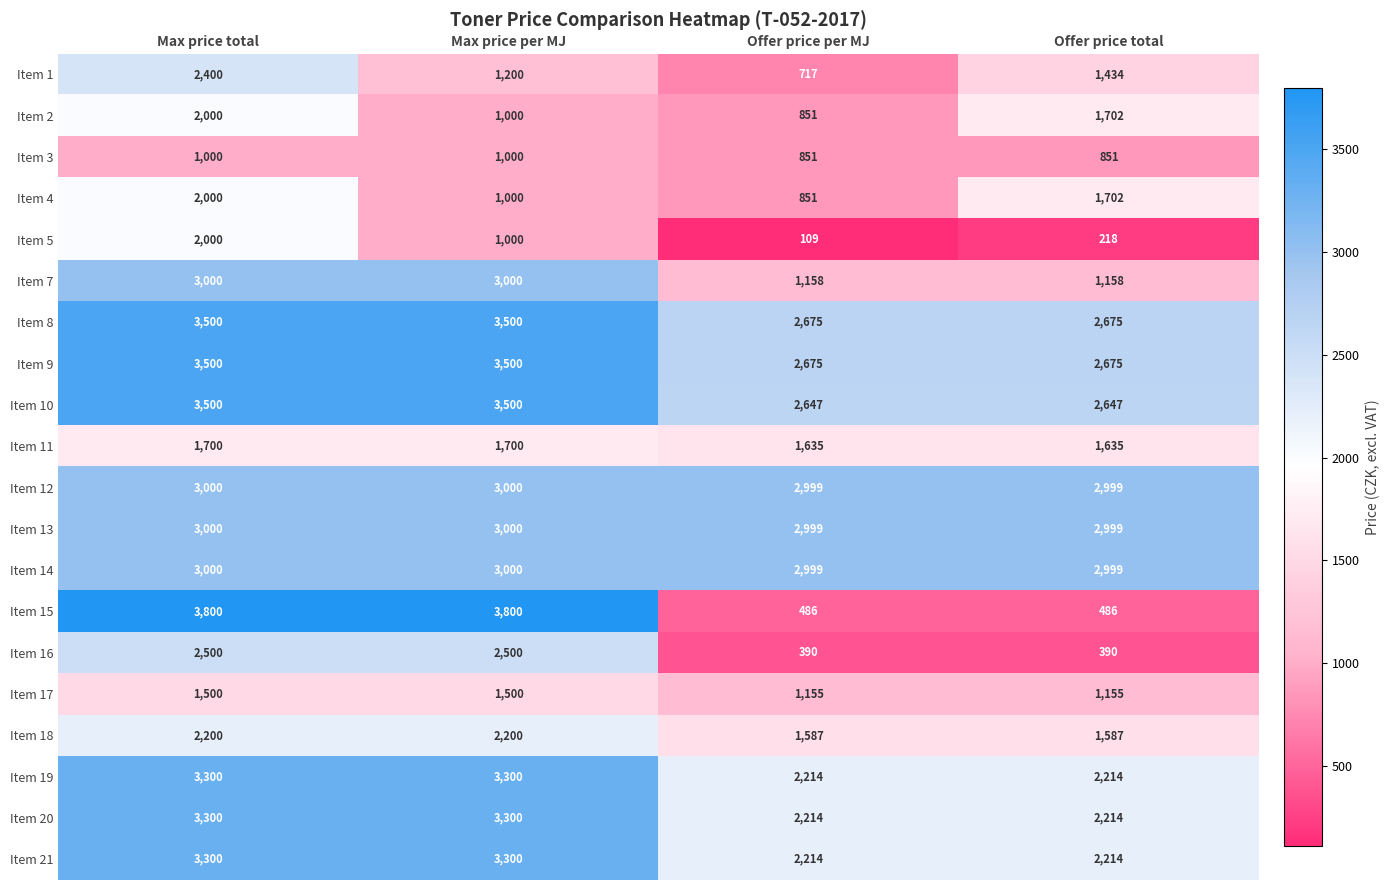

At how many categories does at least one series exceed 402?

4